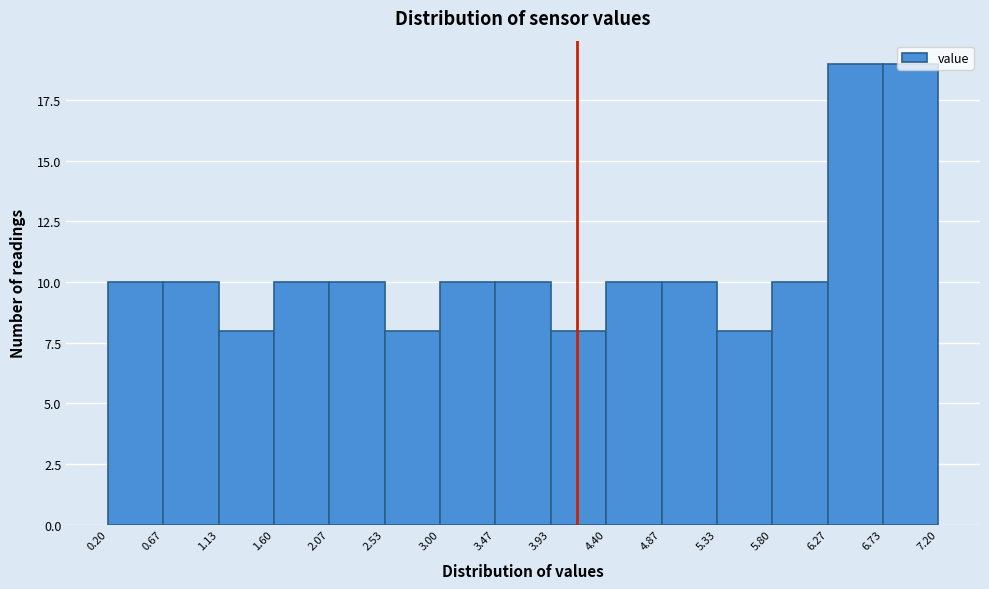

What is the height of the bar covering 4.40 to 4.87 on the x-axis? The values are not printed on the chart, so give them approximately, as read against the axis.

10